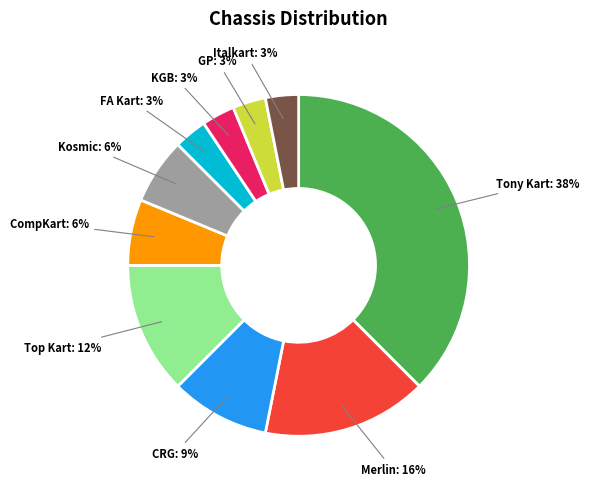

Is there a majority slice in this chart?

No